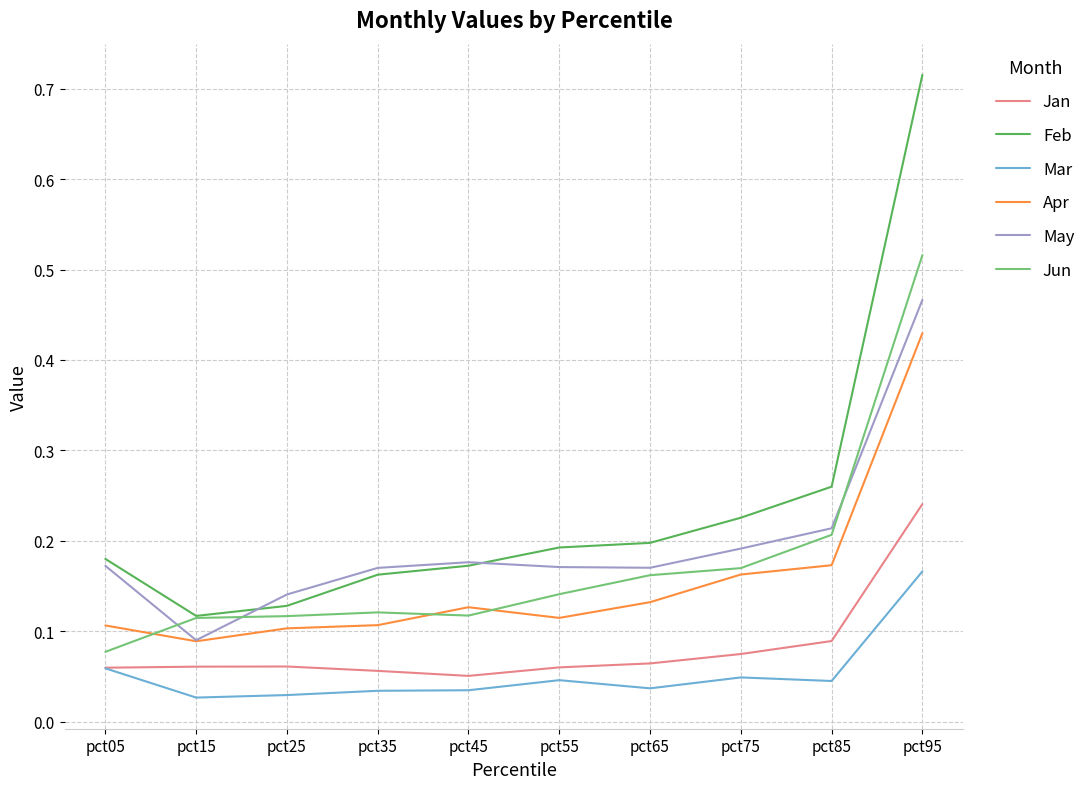

At which category is the sum across all series the highest?

pct95